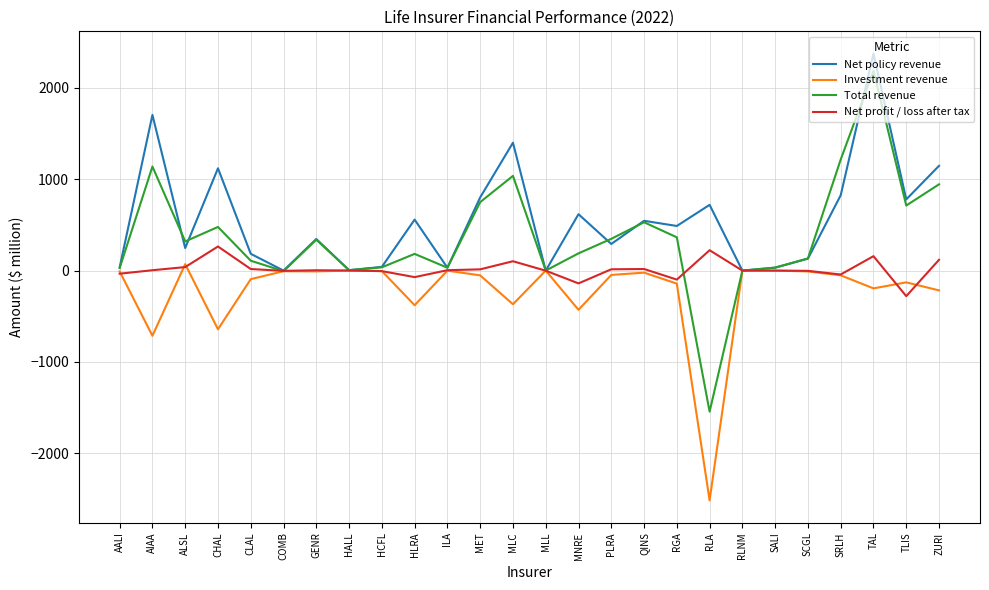

How many distinct data groups are displayed?

4